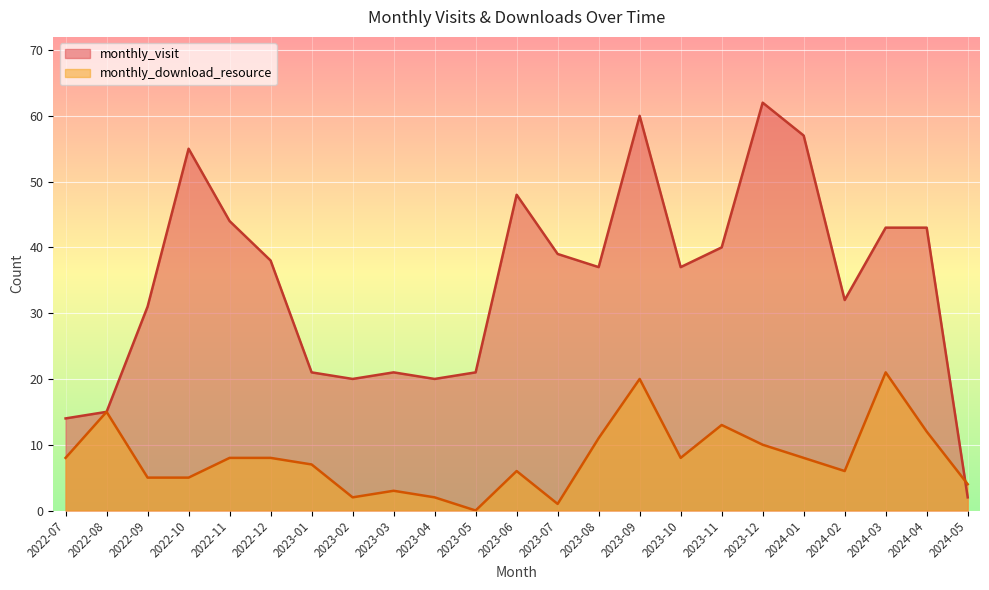

Rank the series by their maximum value, from highest to lowest.

monthly_visit, monthly_download_resource